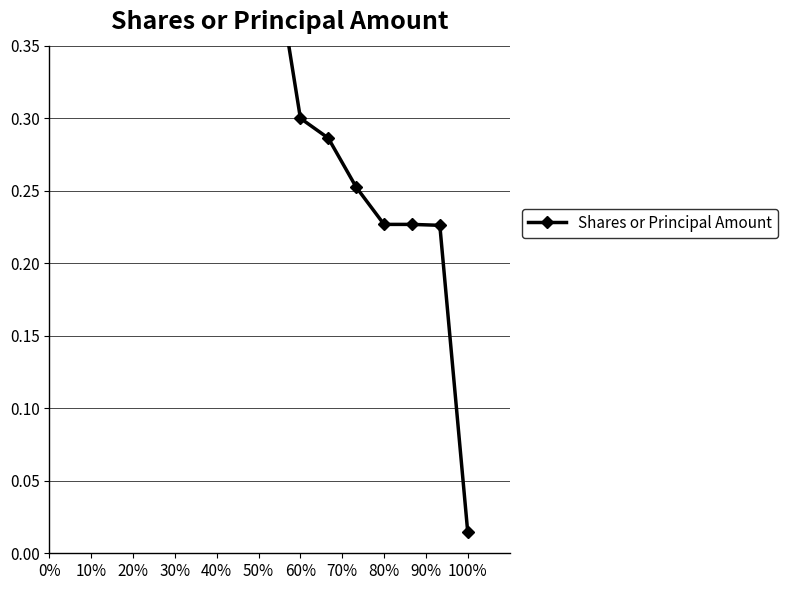

How many data points does each series have?

15